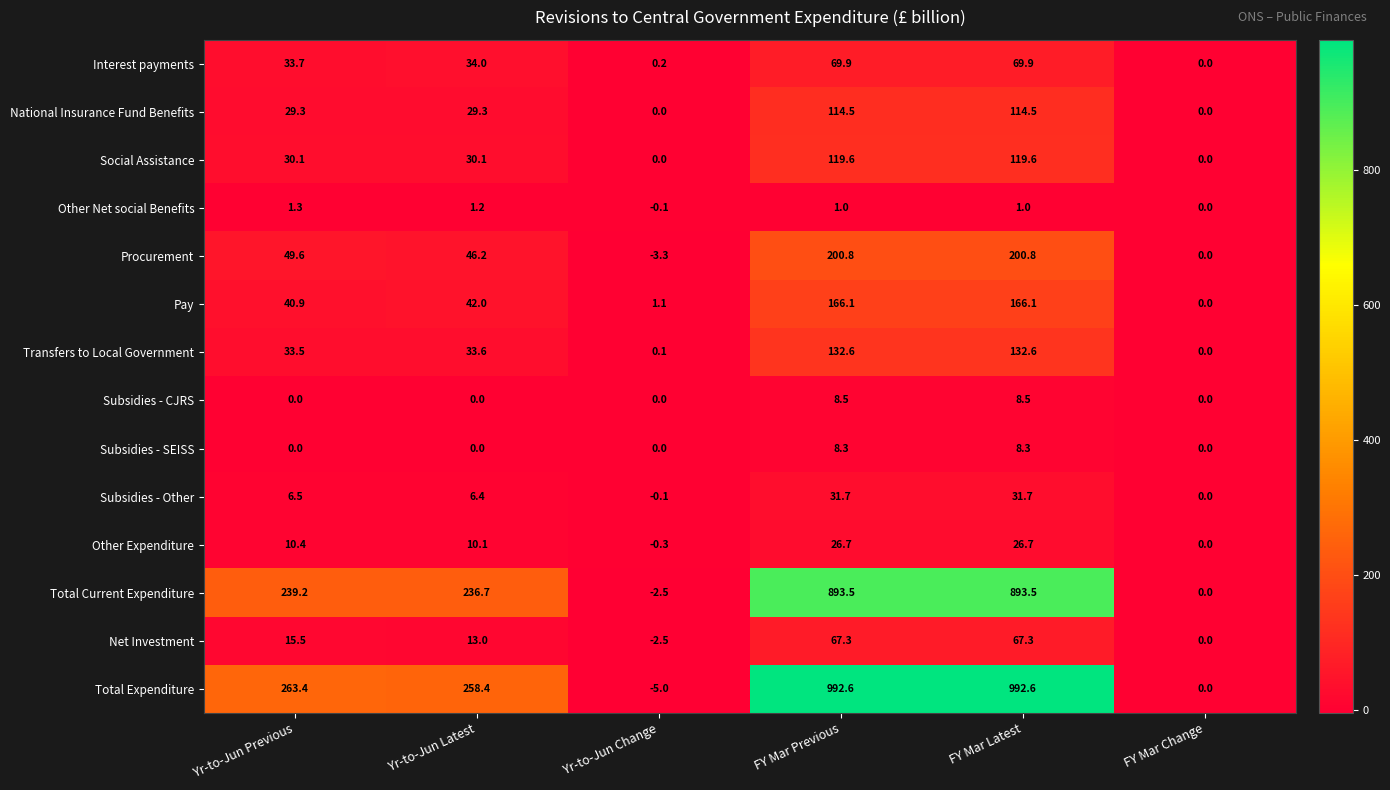

At how many categories does at least one series exceed 162?

4